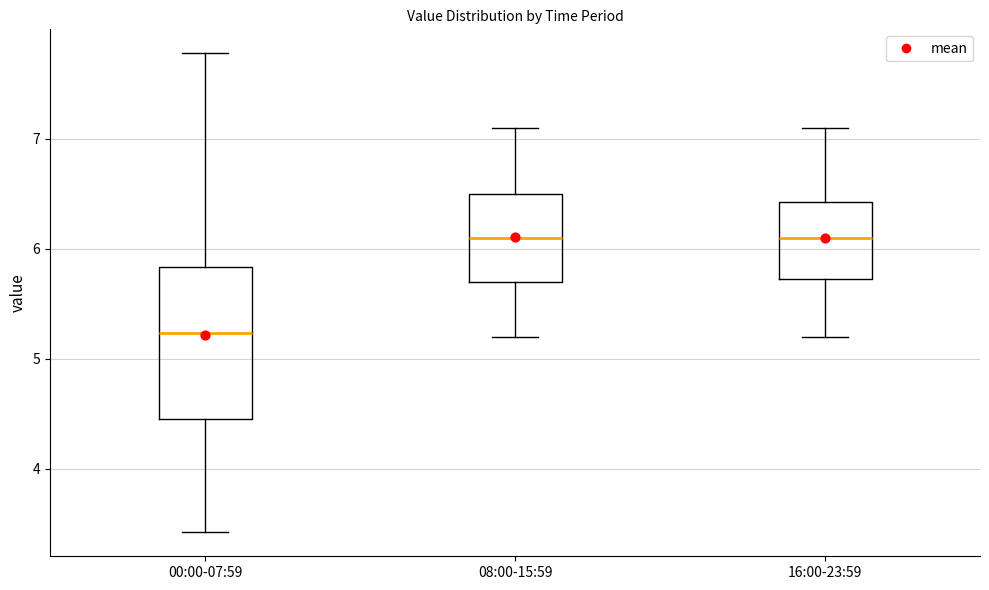

Which box's median line is the lowest?

00:00-07:59